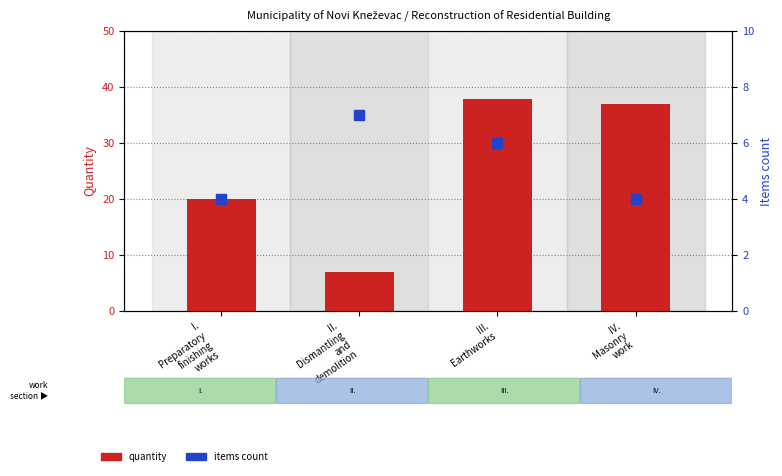

Which series has the widest spread of Y values?

quantity